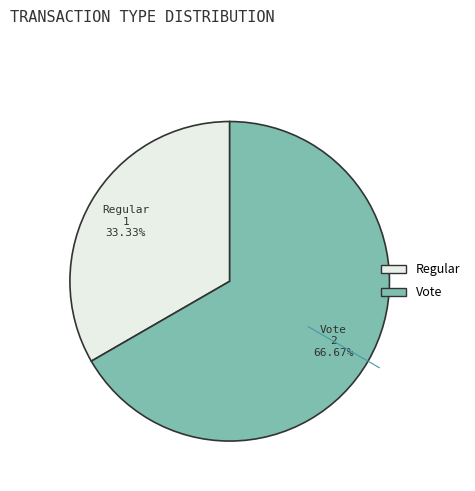

How many segments does this pie chart have?

2